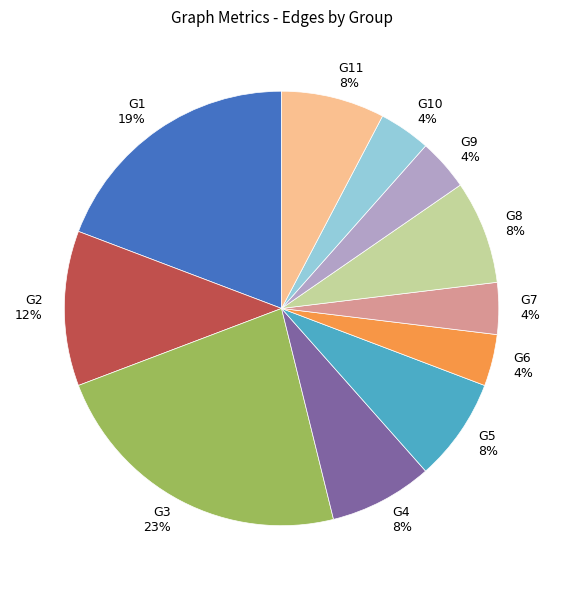

What percentage is the G4 8% slice, to the nearest percent?

8%